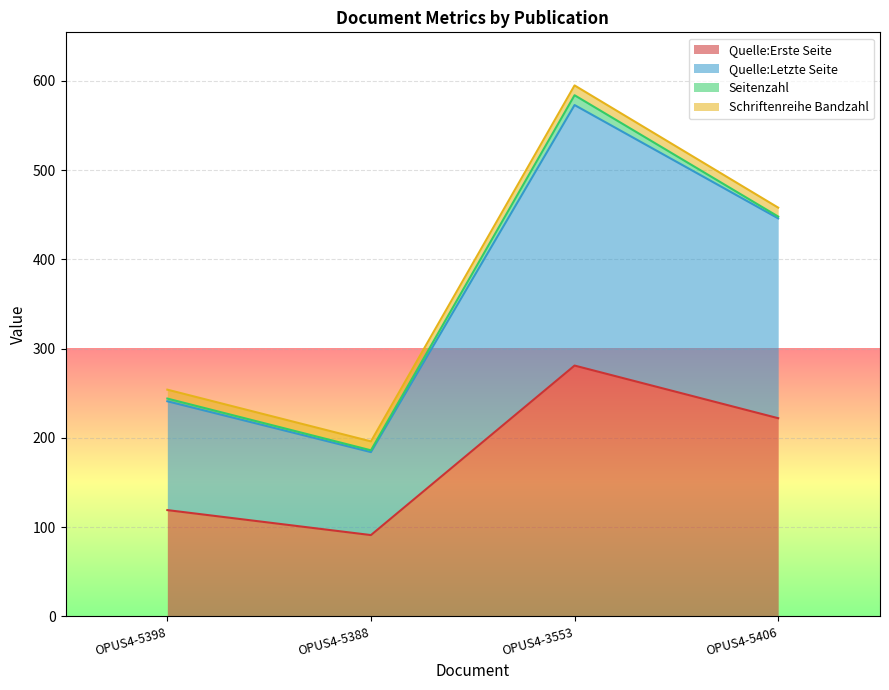

The value of Quelle:Erste Seite at OPUS4-5406 is 222. True or false?

True